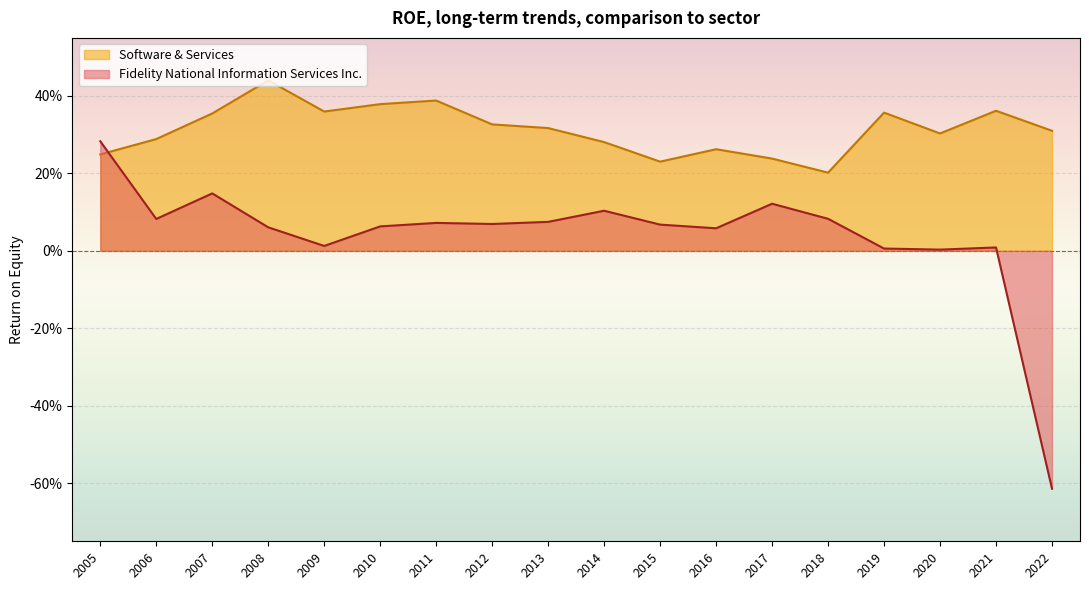

Between which two adjacent categories do Software & Services and Fidelity National Information Services Inc. first intersect?

2005 and 2006